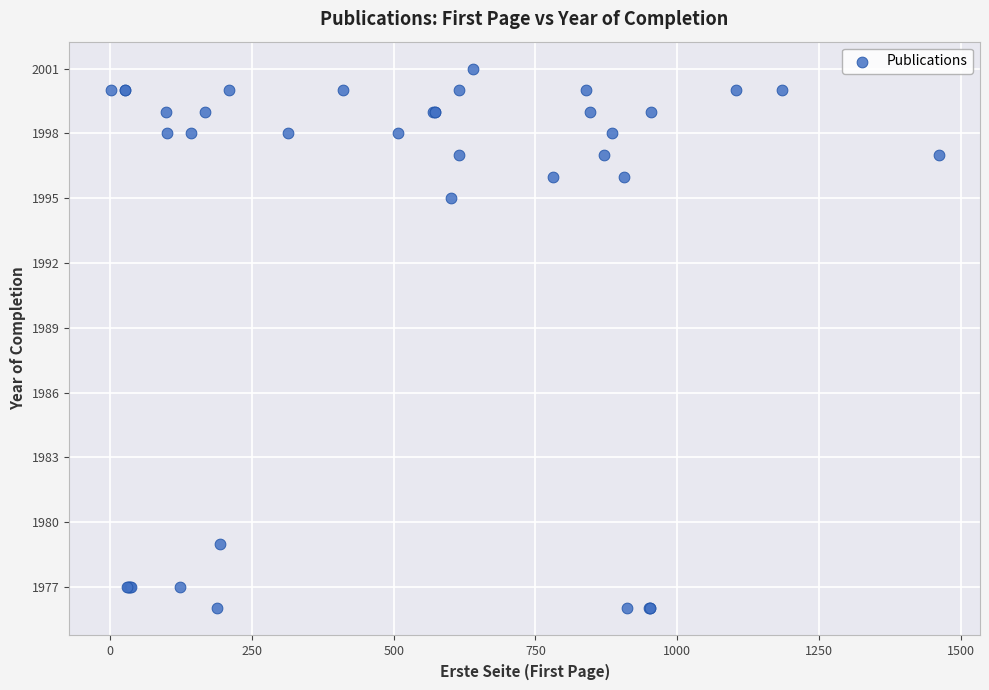

What Y value in the scatter plot is closest to 1988?

1995